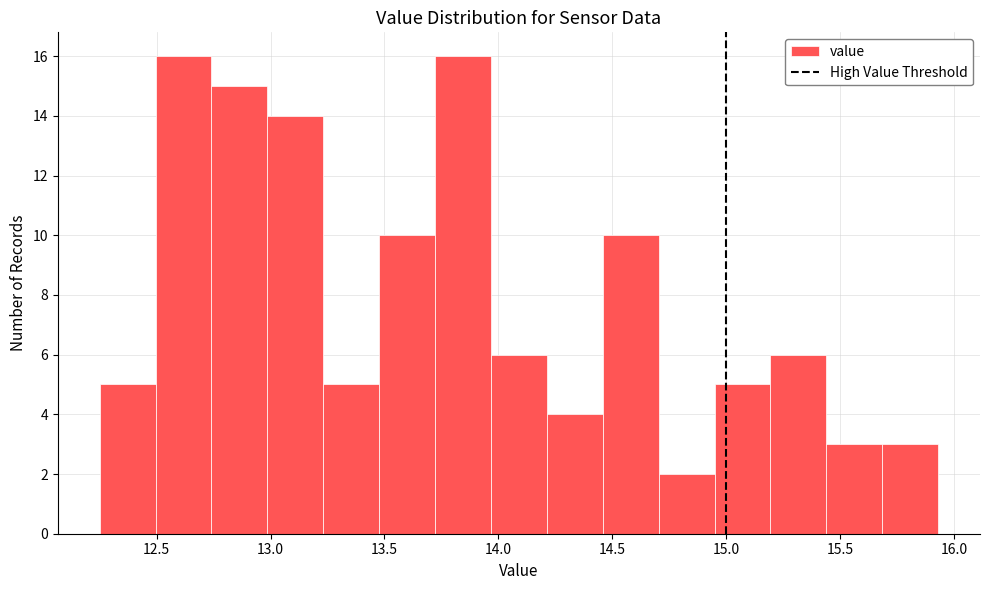

Reading left to right, list every bar in this chart as the range it spans on the x-axis followed by its height. Neither the bar edges nor the heights are printed on the chart, so give them approximately, as read against the axes.

12.25 to 12.50: 5
12.50 to 12.75: 16
12.75 to 13.00: 15
13.00 to 13.25: 14
13.25 to 13.50: 5
13.50 to 13.70: 10
13.70 to 13.95: 16
13.95 to 14.20: 6
14.20 to 14.45: 4
14.45 to 14.70: 10
14.70 to 14.95: 2
14.95 to 15.20: 5
15.20 to 15.45: 6
15.45 to 15.70: 3
15.70 to 15.95: 3